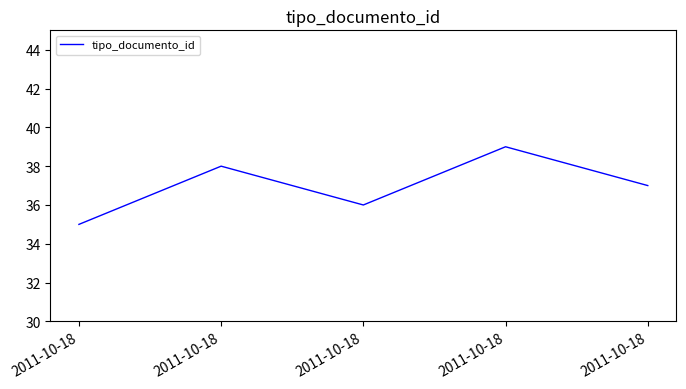

True or false: the data has more than 2 interior local peaks.

False